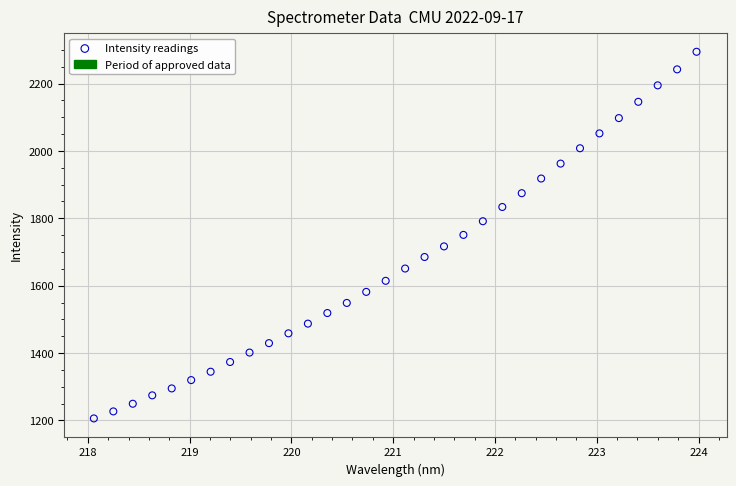

What is the range of X values (max minus min)?

5.9